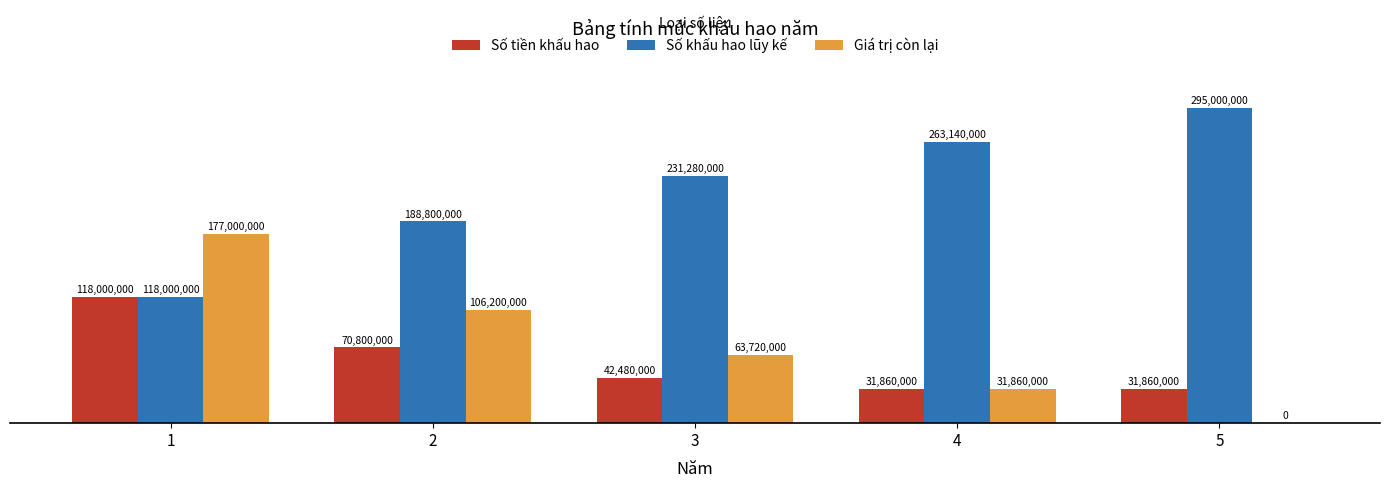

At which label does Số tiền khấu hao first exceed 42480000?

1